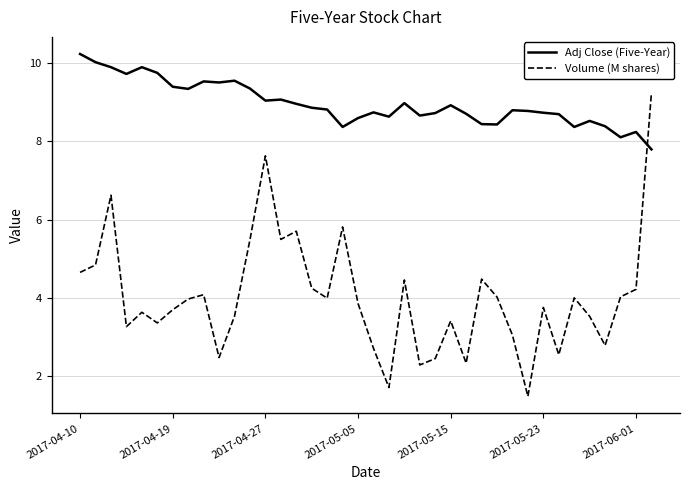

Which series has the largest total across all categories?

Adj Close (Five-Year)